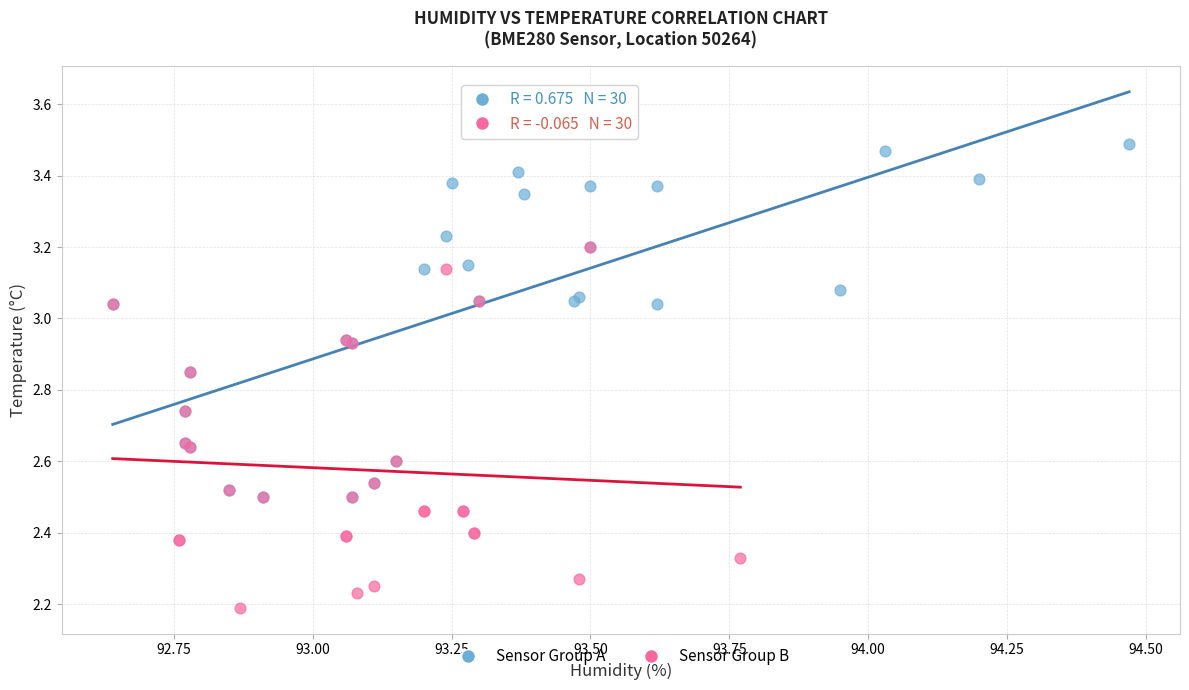

Which series reaches the minimum Y coordinate?

Sensor Group B